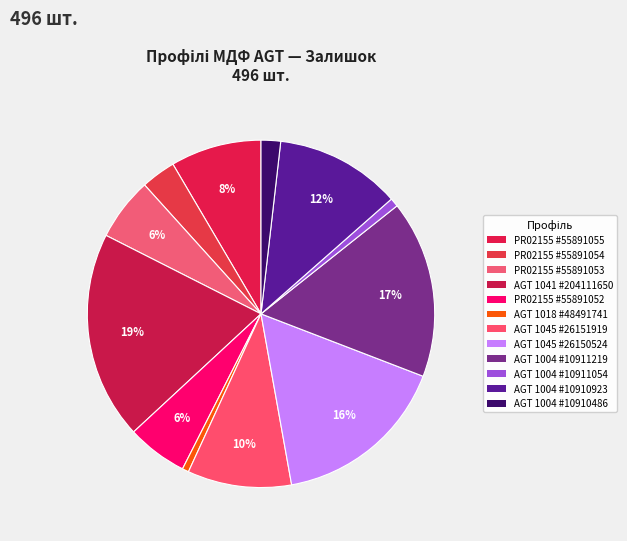

How many slices are in this pie chart?

12